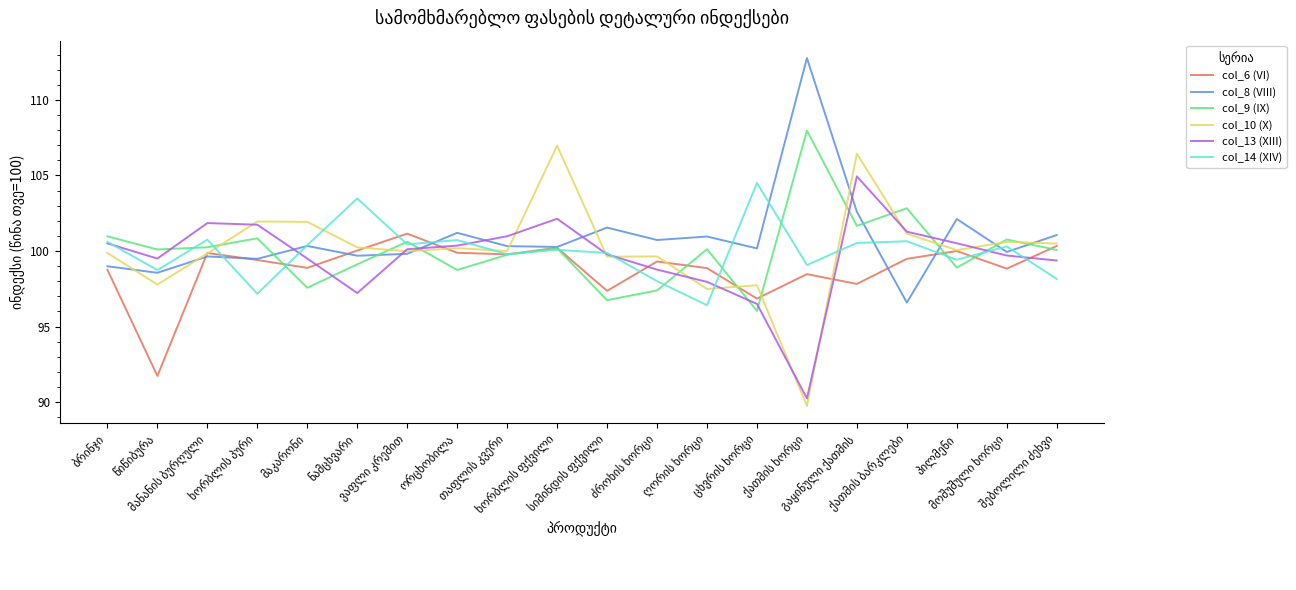

What is the minimum value shown in the chart?

89.7